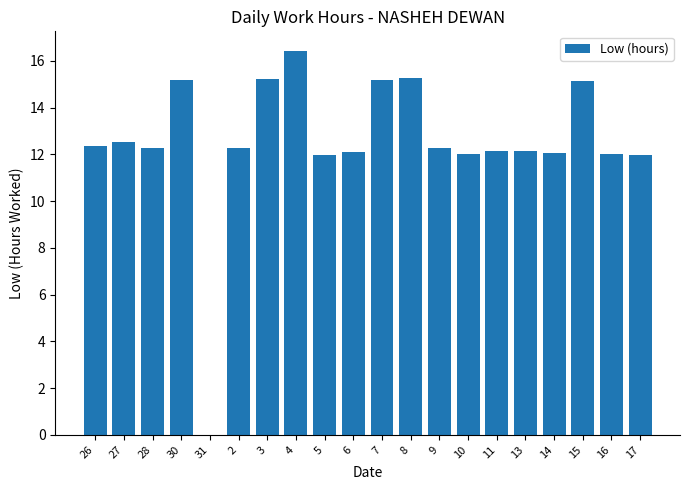

What is the sum of all values?

250.5